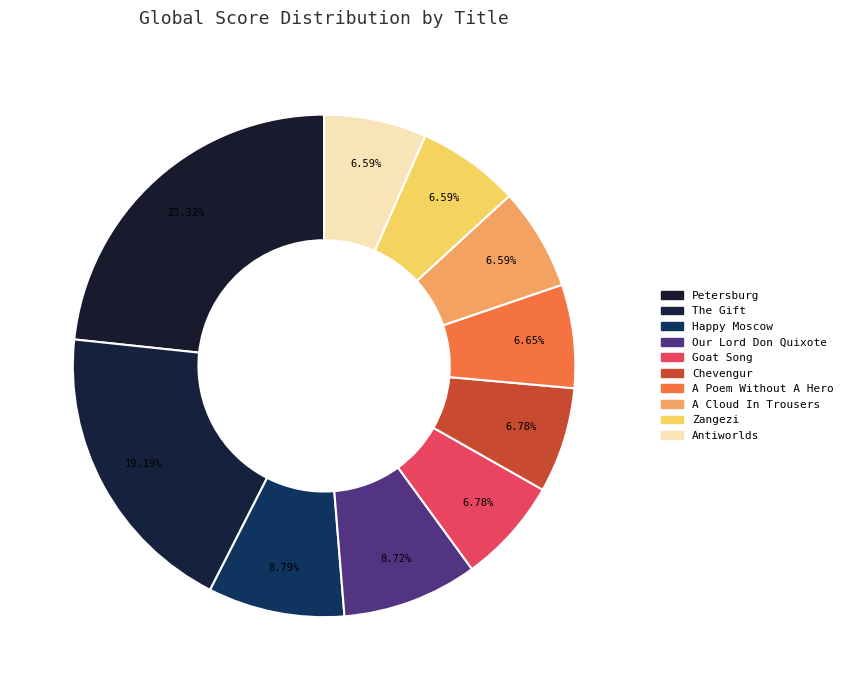

How many slices are in this pie chart?

10